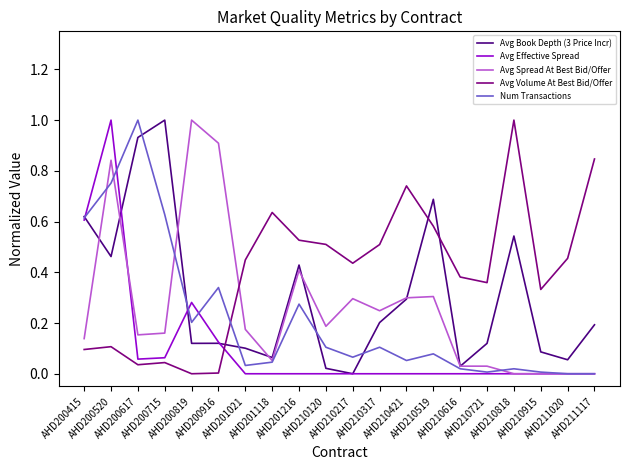

True or false: Avg Volume At Best Bid/Offer and Avg Effective Spread intersect in this chart.

True